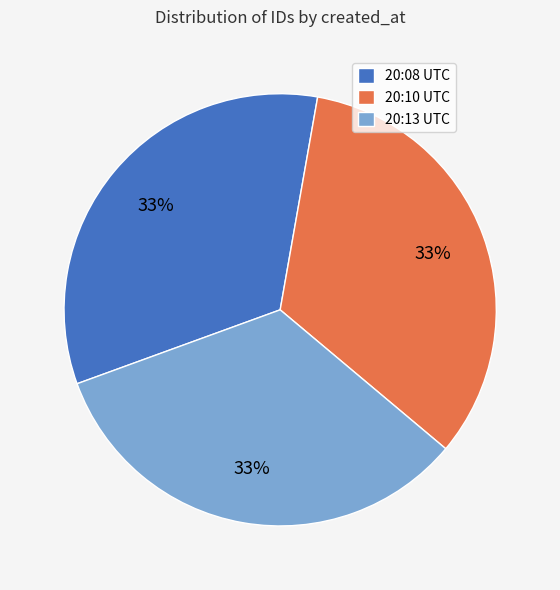

True or false: 20:08 UTC accounts for 33% of the total.

True